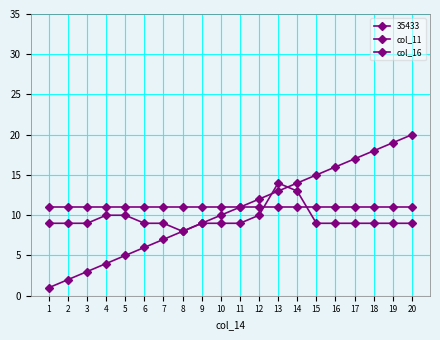

Count the number of data series in this chart.

3